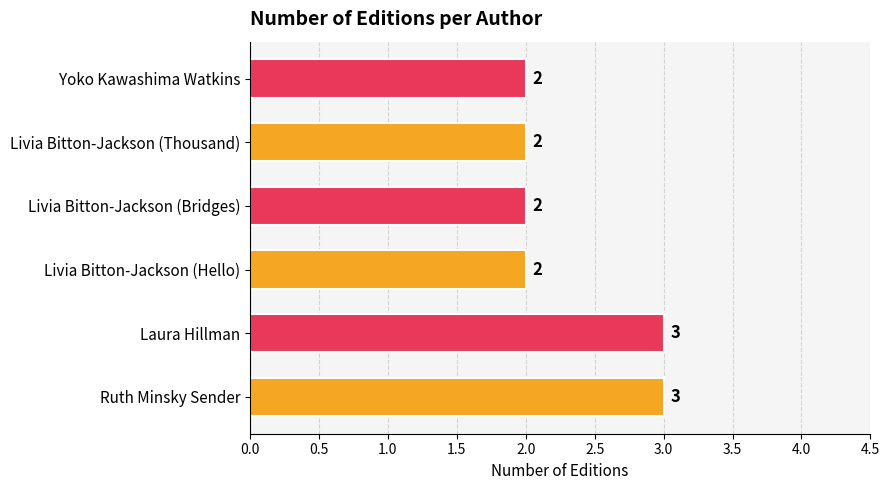

How many values are between 2 and 3?

6